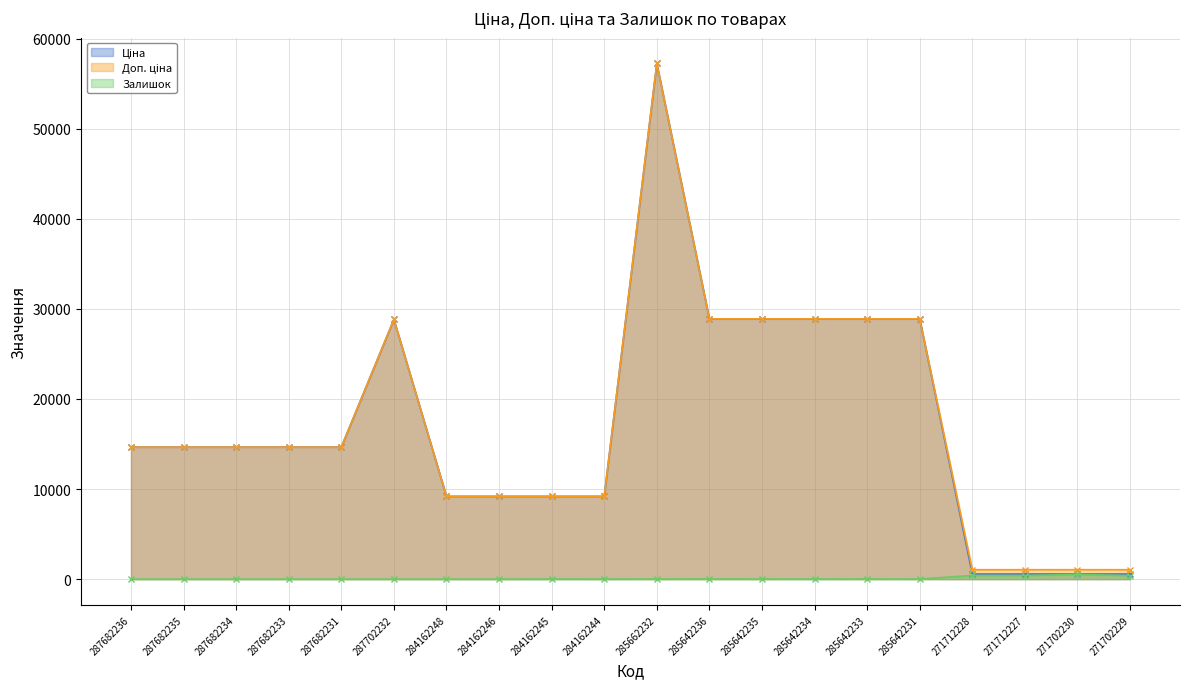

Reading left to right, extract all data points from this chart.

Ціна: 14649.6	14649.6	14649.6	14649.6	14649.6	28821.8	9185.1	9185.1	9185.1	9185.1	57235.5	28890.3	28890.3	28890.3	28890.3	28890.3	571.6	571.6	571.6	571.6
Доп. ціна: 14649.6	14649.6	14649.6	14649.6	14649.6	28821.8	9185.1	9185.1	9185.1	9185.1	57235.5	28890.3	28890.3	28890.3	28890.3	28890.3	1048.0	1048.0	1048.0	1048.0
Залишок: 0.0	0.0	0.0	0.0	0.0	0.0	0.0	0.0	11.0	9.0	13.0	17.0	14.0	11.0	16.0	9.0	405.0	398.0	516.0	387.0